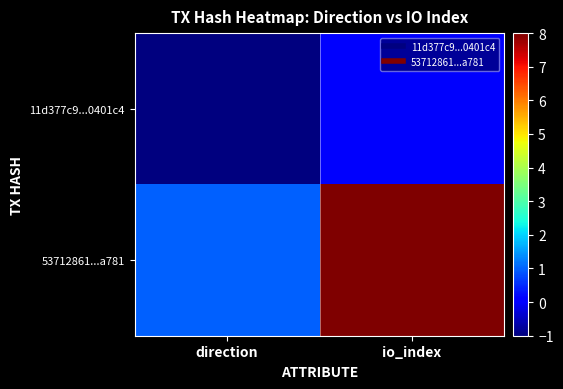

Which series has the largest total across all categories?

53712861...a781